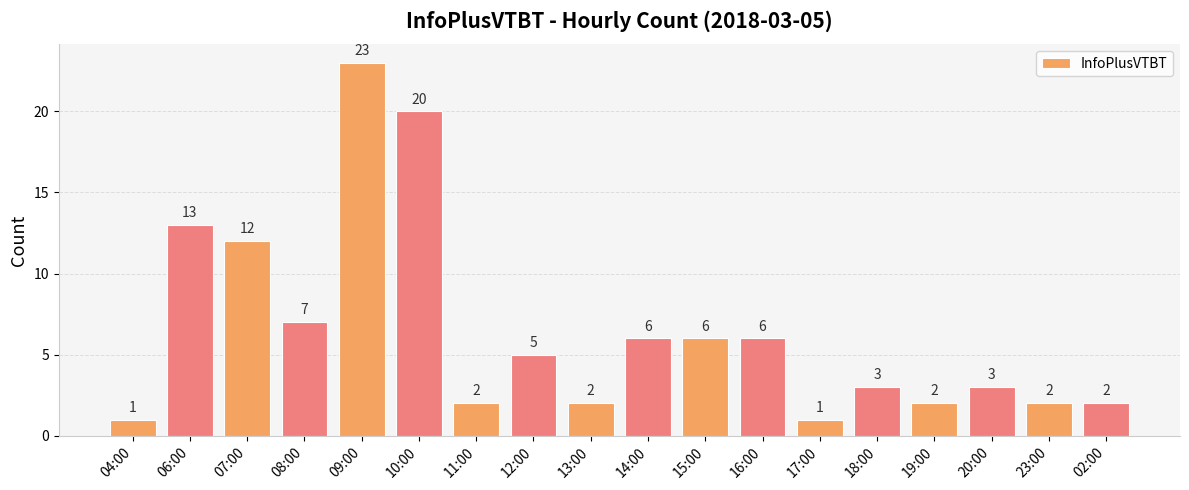

Reading left to right, what are all the values shown in this chart?

04:00=1	06:00=13	07:00=12	08:00=7	09:00=23	10:00=20	11:00=2	12:00=5	13:00=2	14:00=6	15:00=6	16:00=6	17:00=1	18:00=3	19:00=2	20:00=3	23:00=2	02:00=2